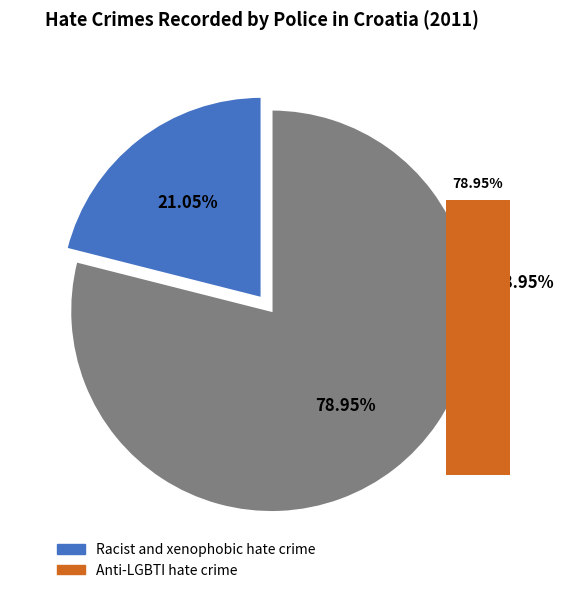

Rank the categories by value from highest to lowest.

Anti-LGBTI hate crime, Racist and xenophobic hate crime